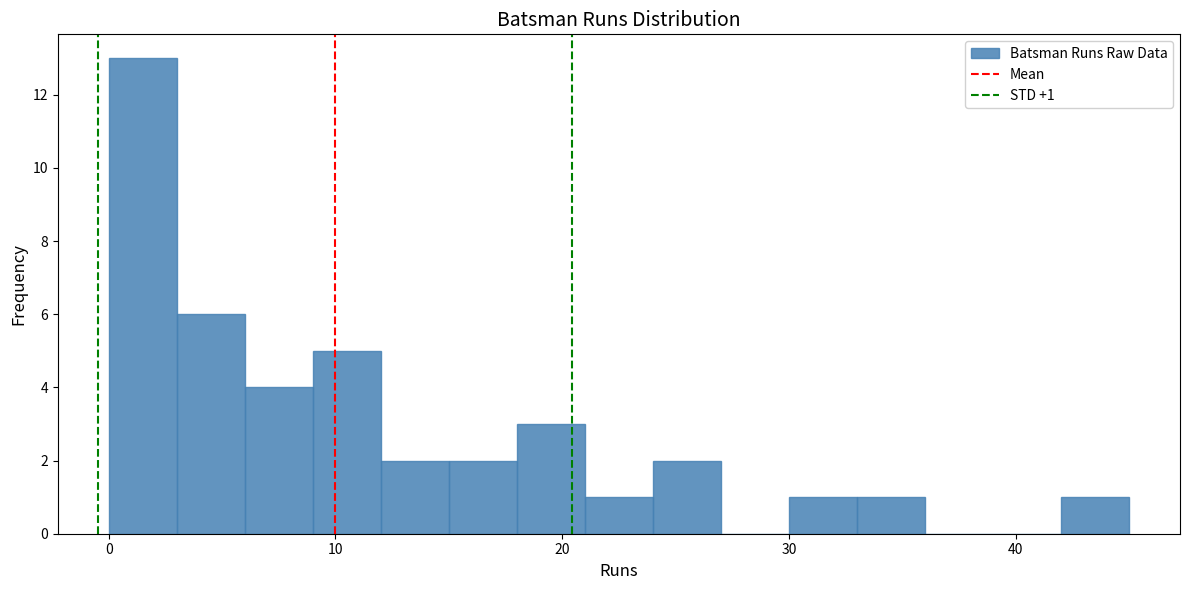

Read against the x-axis, roughly where is the centre of the tallest bar?

2